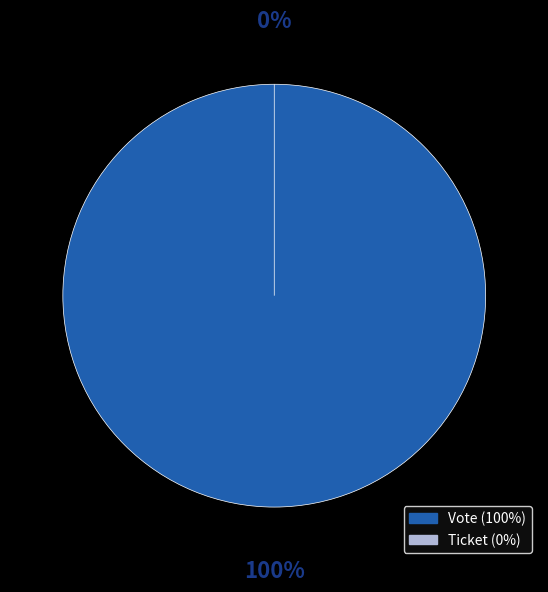

Which slice is the largest?

Vote